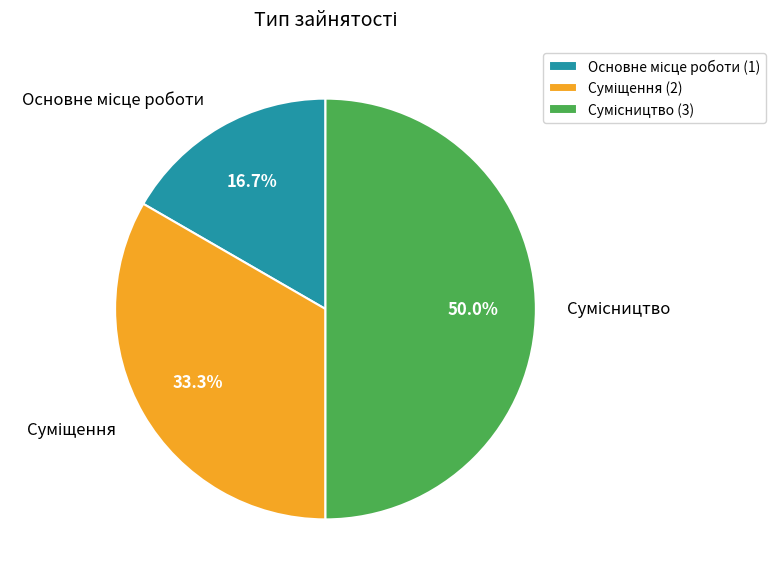

How many slices are in this pie chart?

3